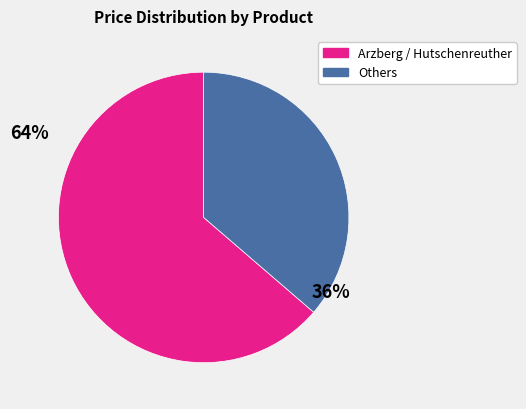

Is there a majority slice in this chart?

Yes